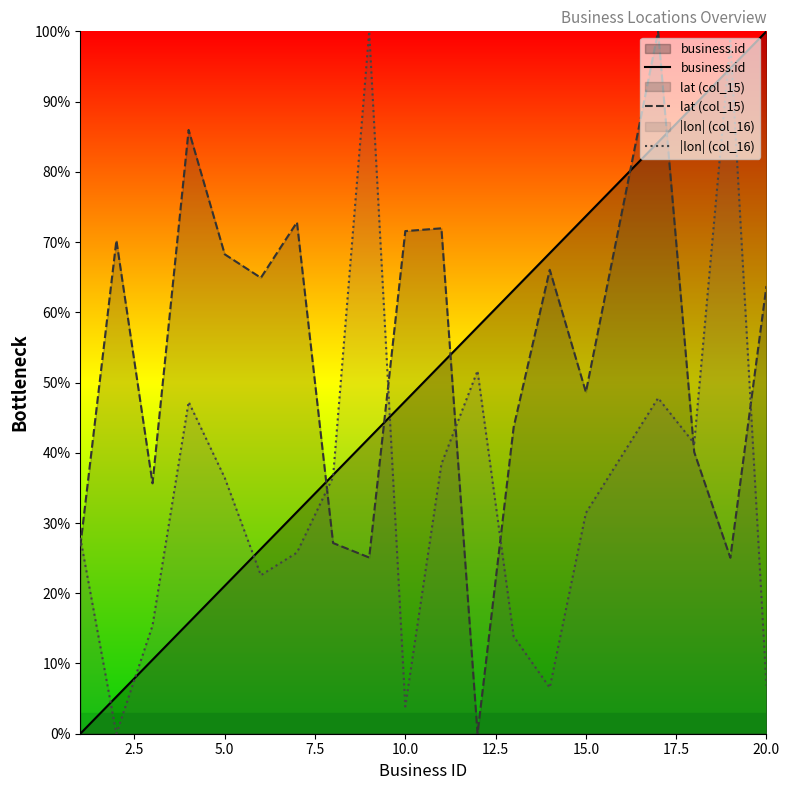

List the series in order of their overall mean, lowest first.

|lon| (col_16), business.id, lat (col_15)